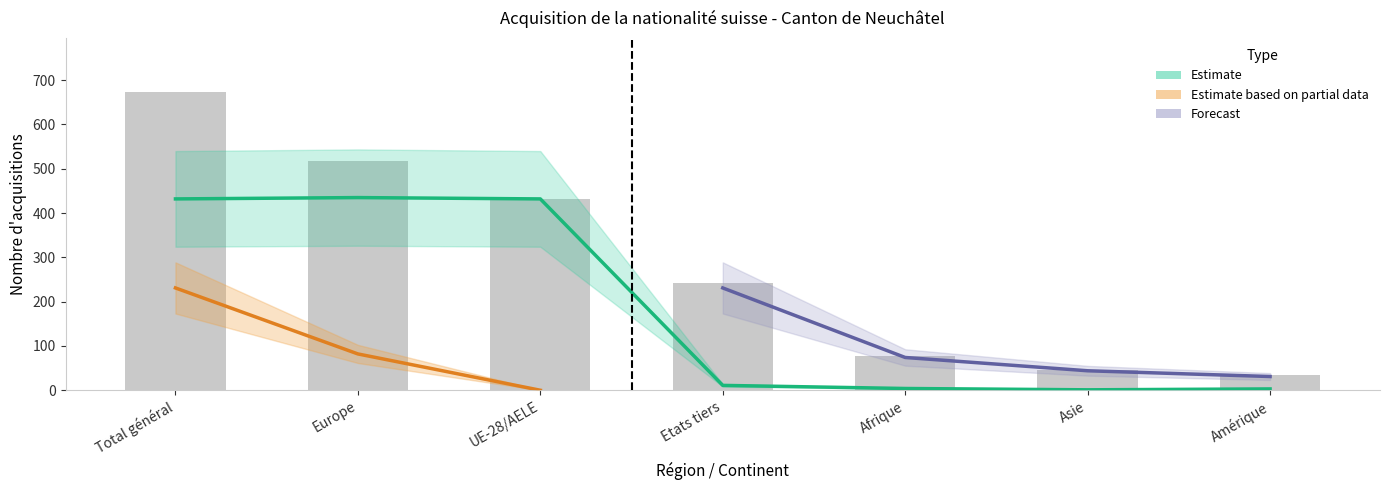

What is the value of the UE/AELE bar at the 3rd from the left?

432